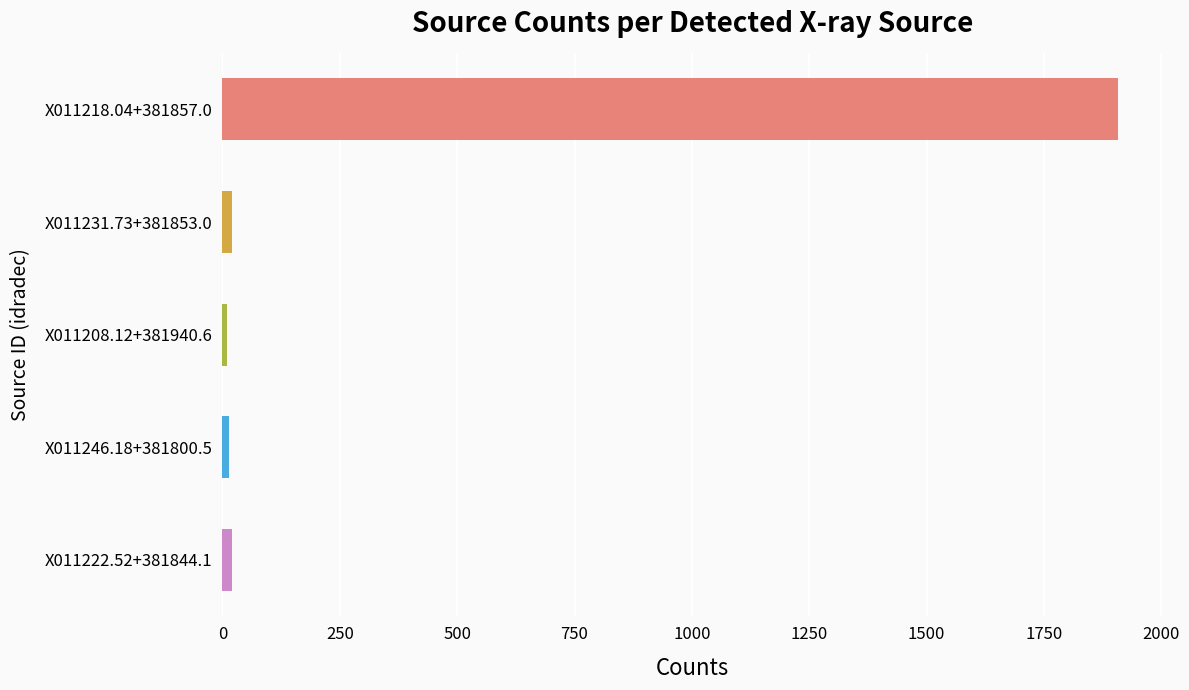

At which label is the value closest to 958?

X011231.73+381853.0